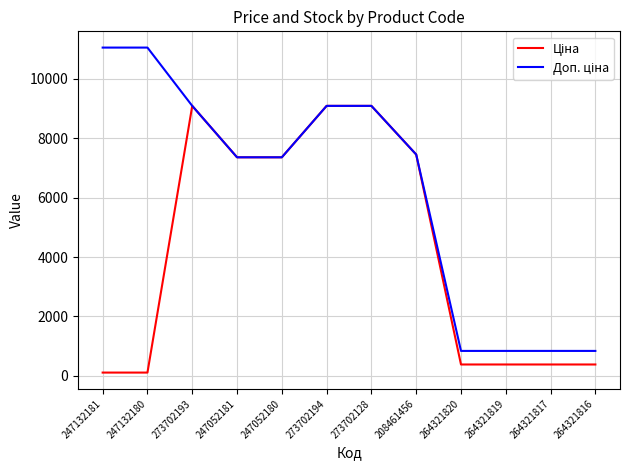

What is the total value across all series at 264321817?

1222.9